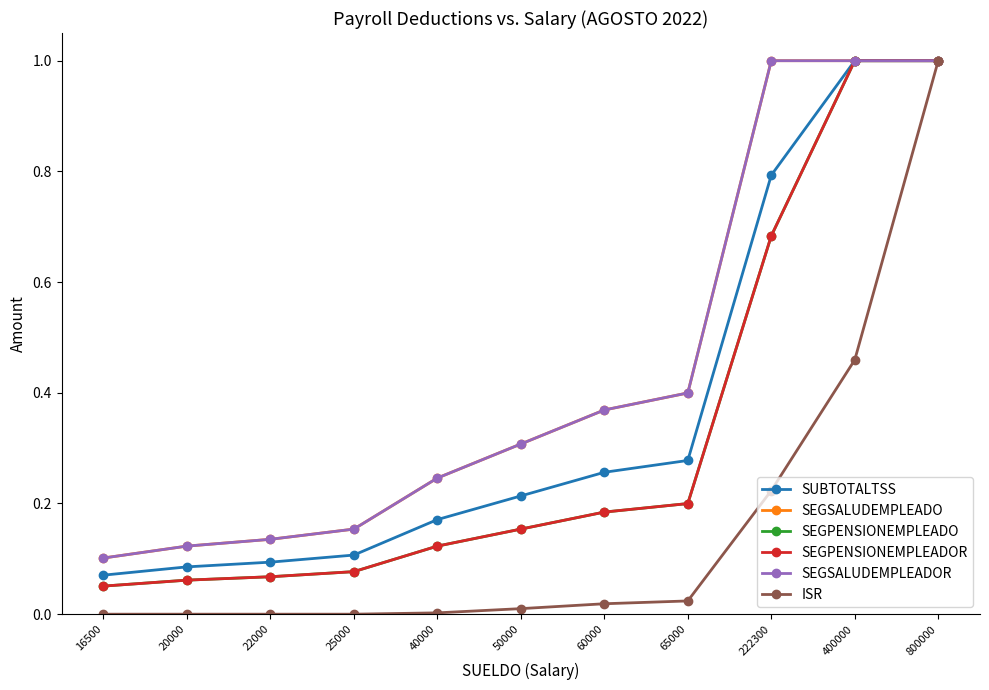

Which series has the widest spread of values?

ISR